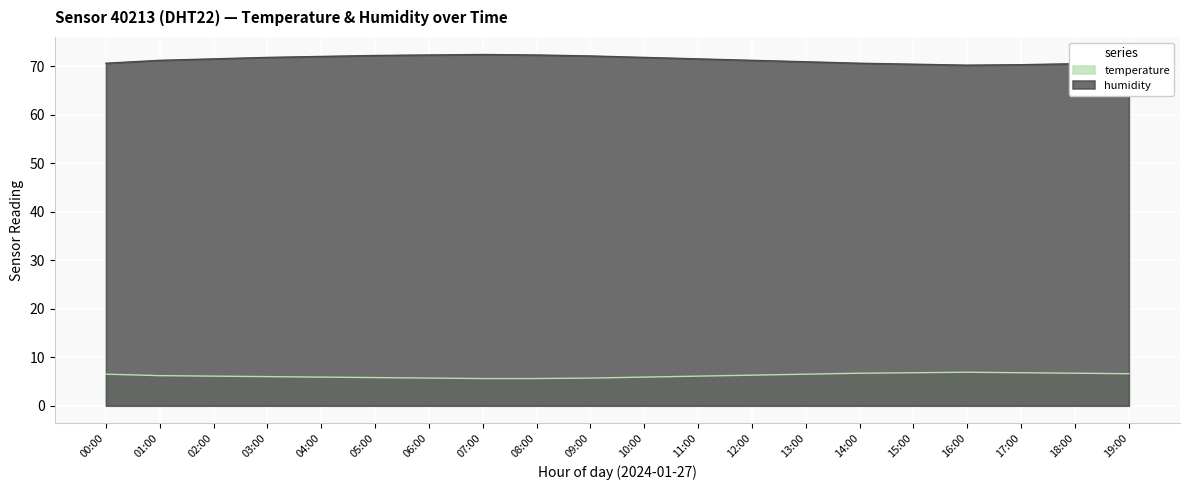

Which has a higher value, 17:00 or 10:00?

17:00